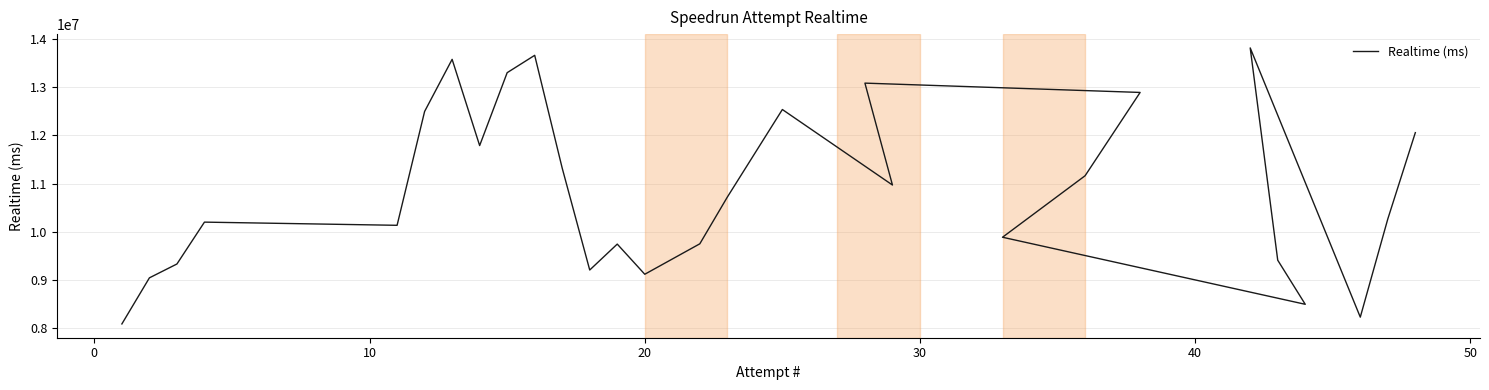

The value at 50 is 5200293. True or false?

False